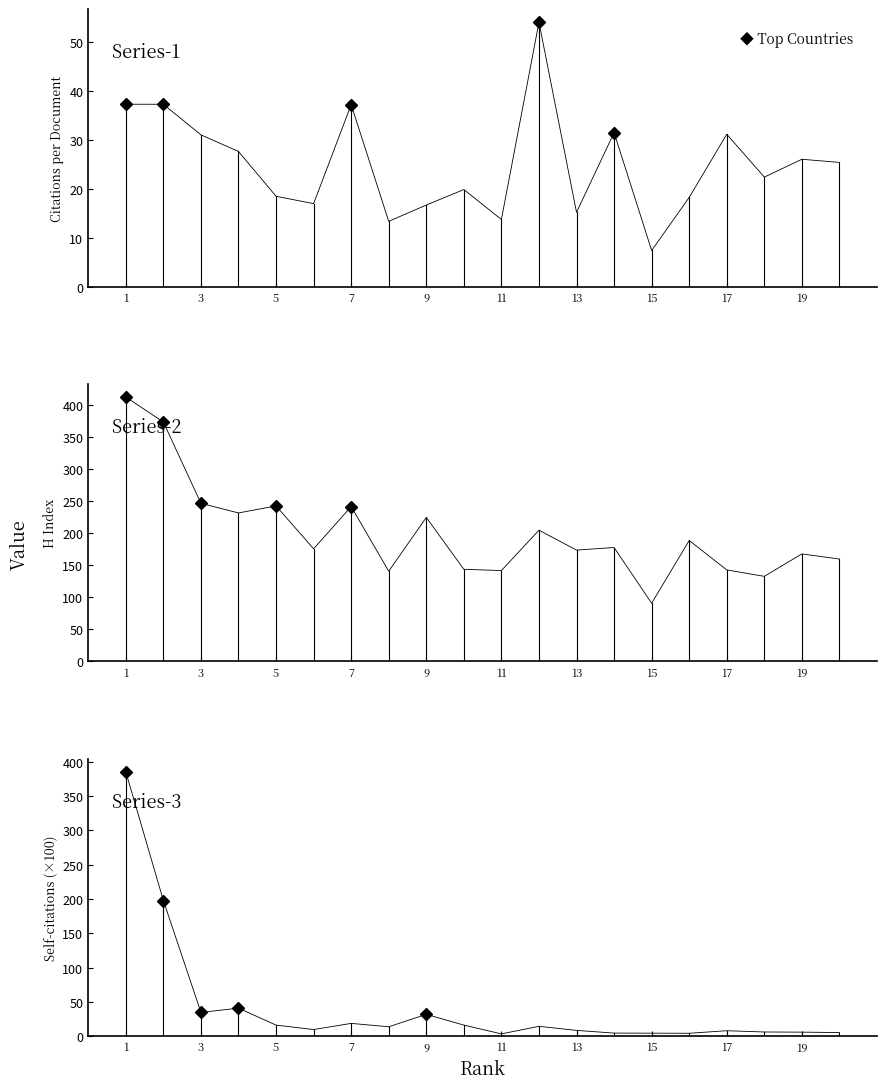

How many lines are shown in the chart?

3